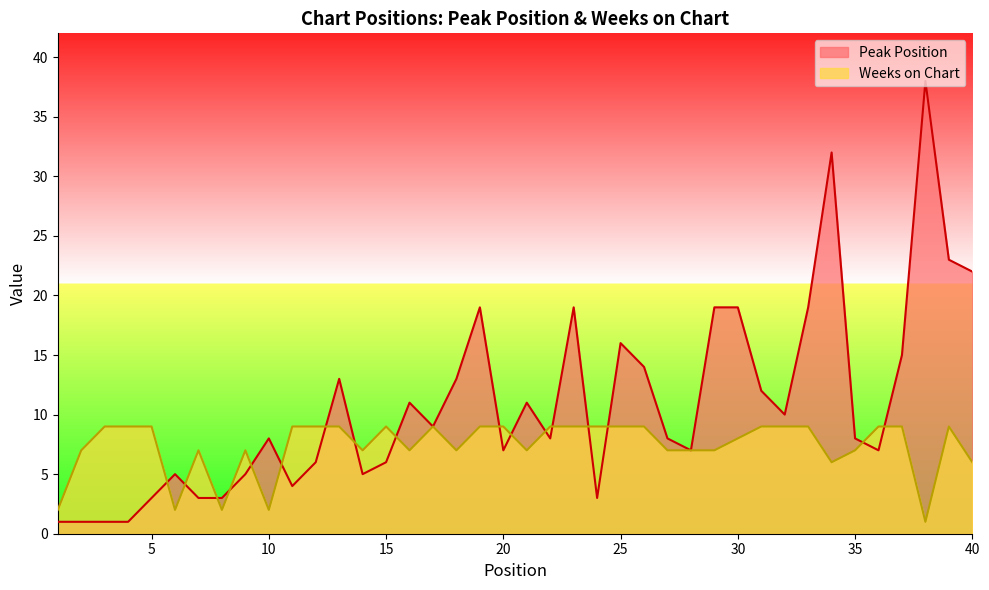

How many data points in Weeks on Chart are less than 9?

19